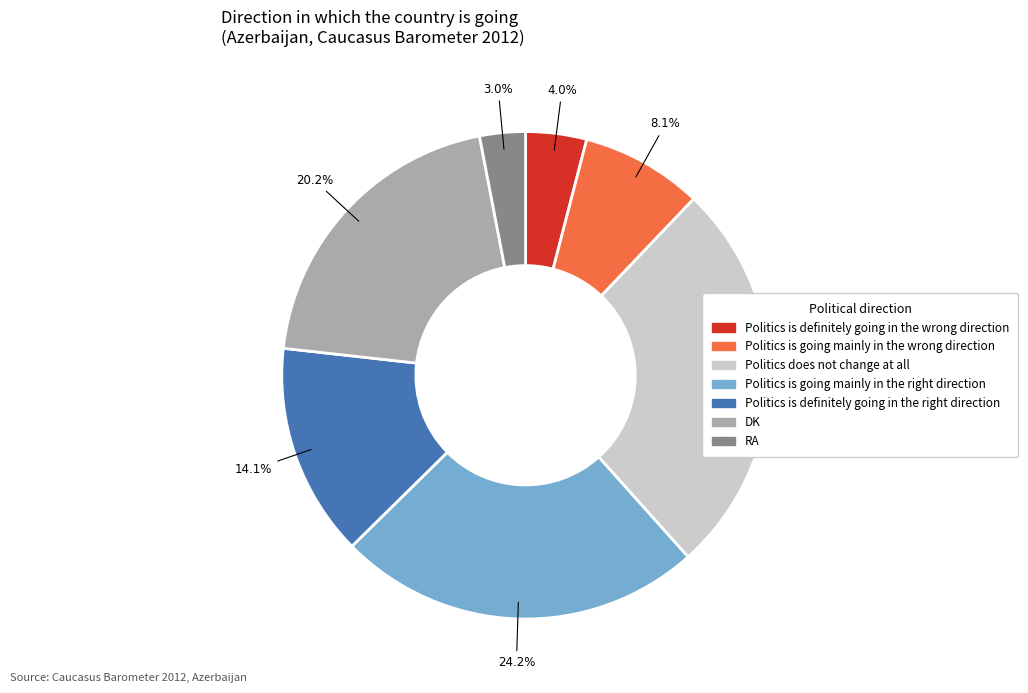

How many slices are in this pie chart?

7